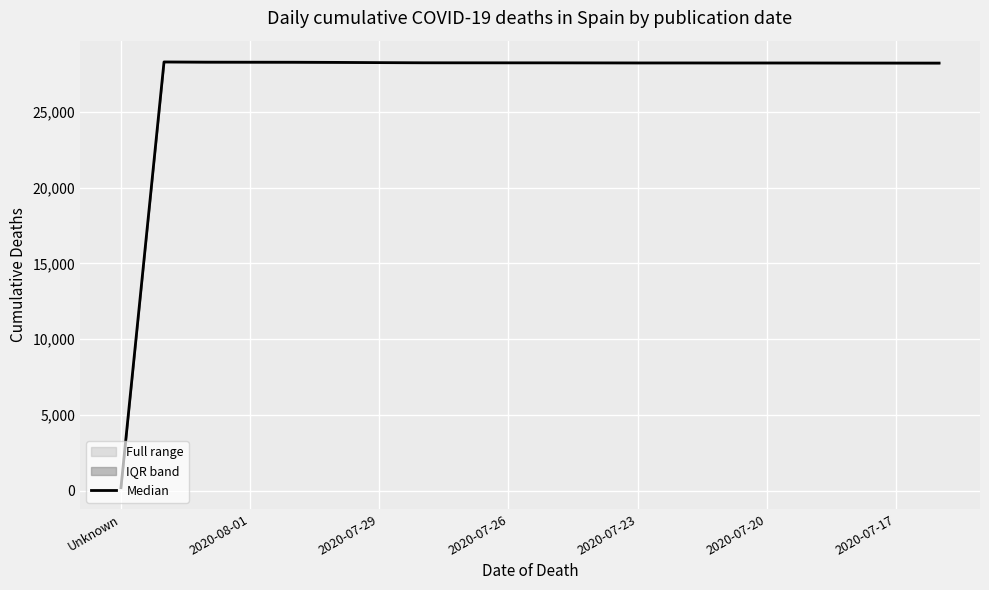

Is it true that the value at 2020-07-23 is 18123.5?

False